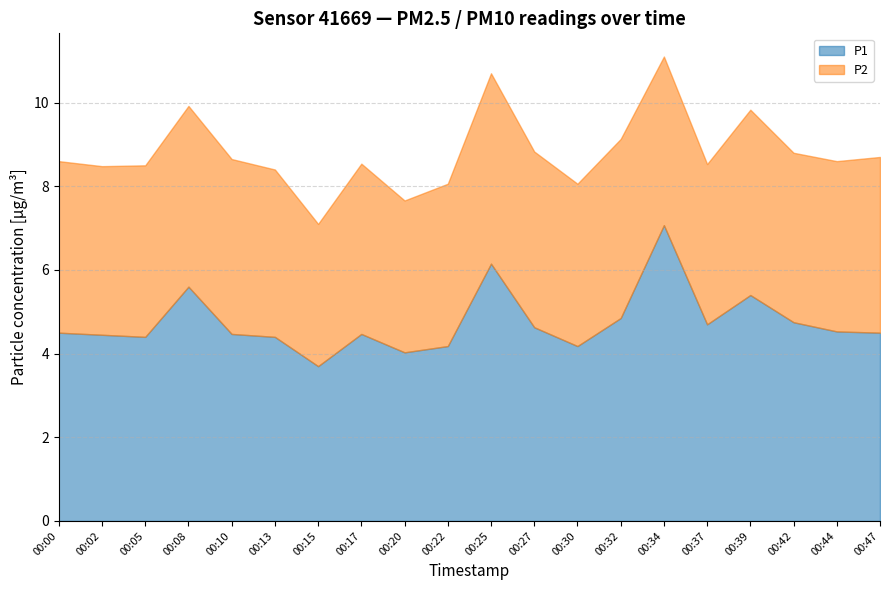

What is the average value of the P1 series?

4.7